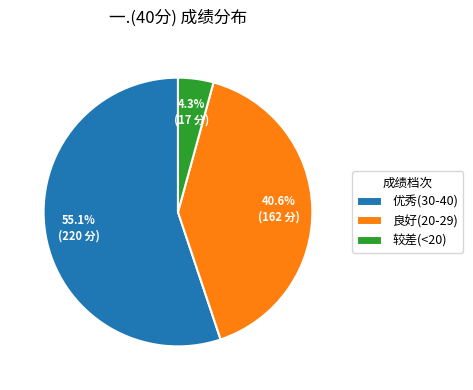

Which has a higher value, 优秀(30-40) or 良好(20-29)?

优秀(30-40)